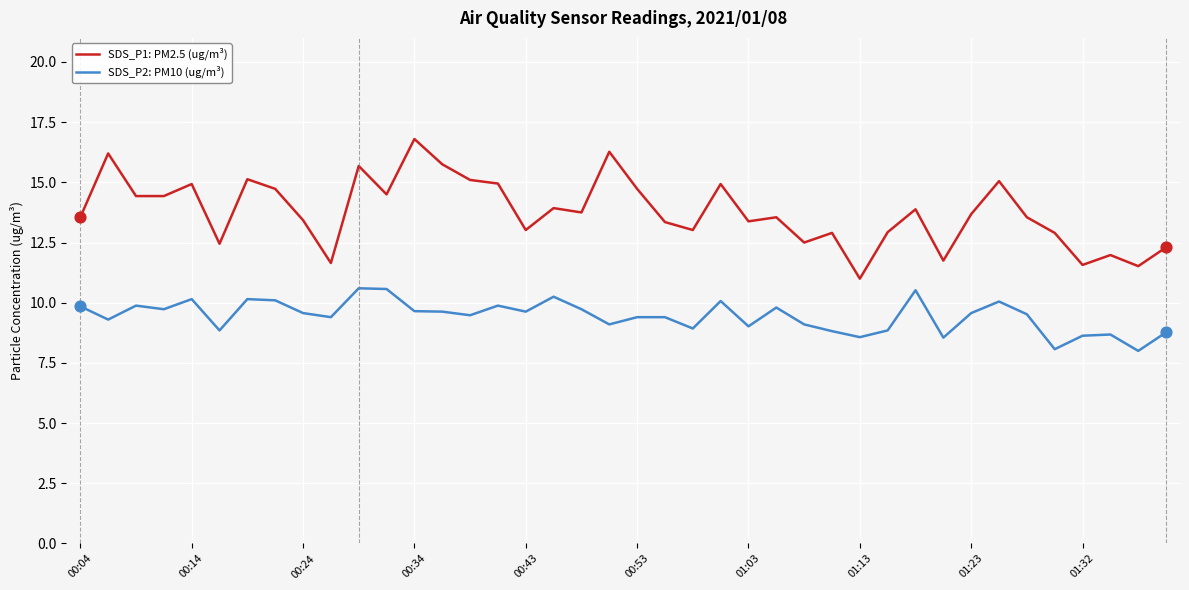

Which series has the largest total across all categories?

SDS_P1: PM2.5 (ug/m³)